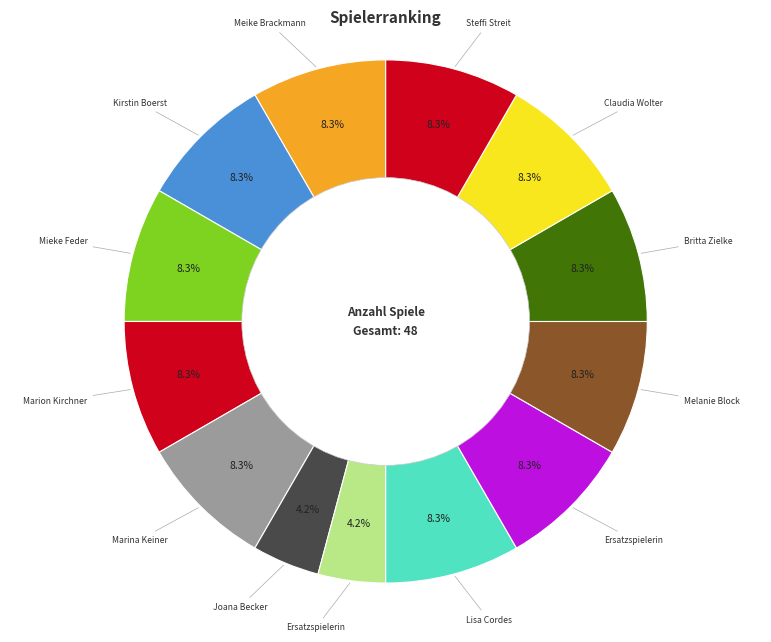

How many slices are in this pie chart?

13